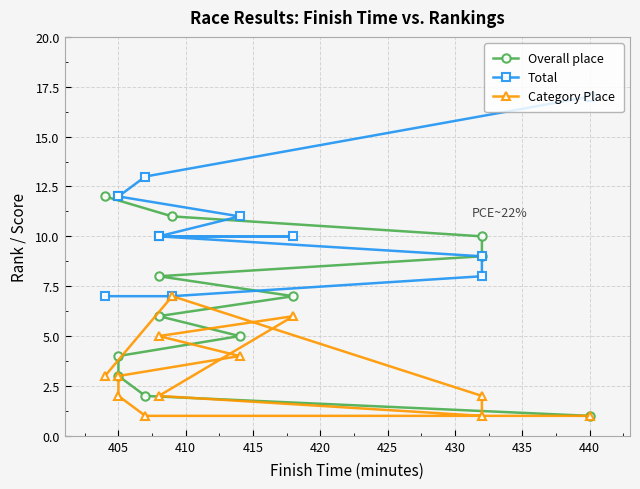

At 405, list the series in order from largest to smallest.

Total, Overall place, Category Place